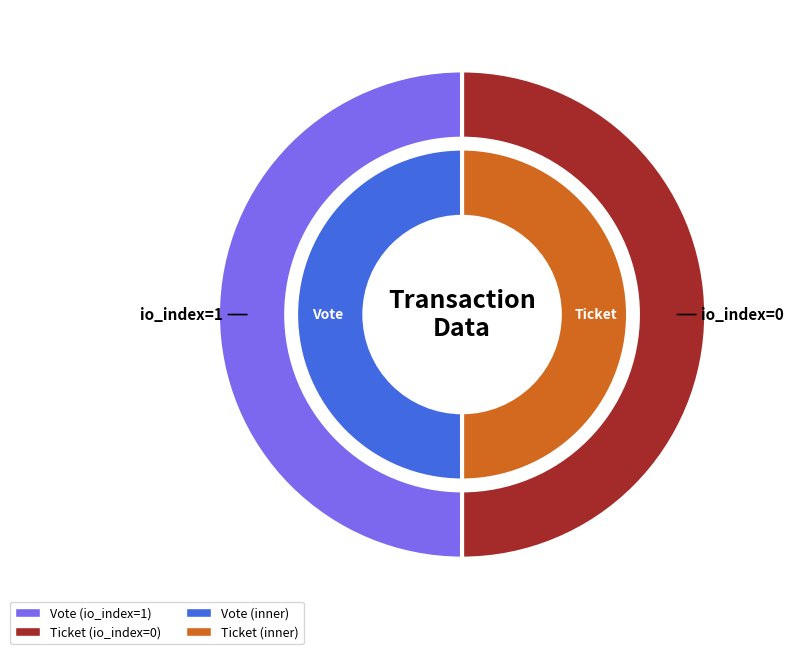

How many slices are in this pie chart?

2